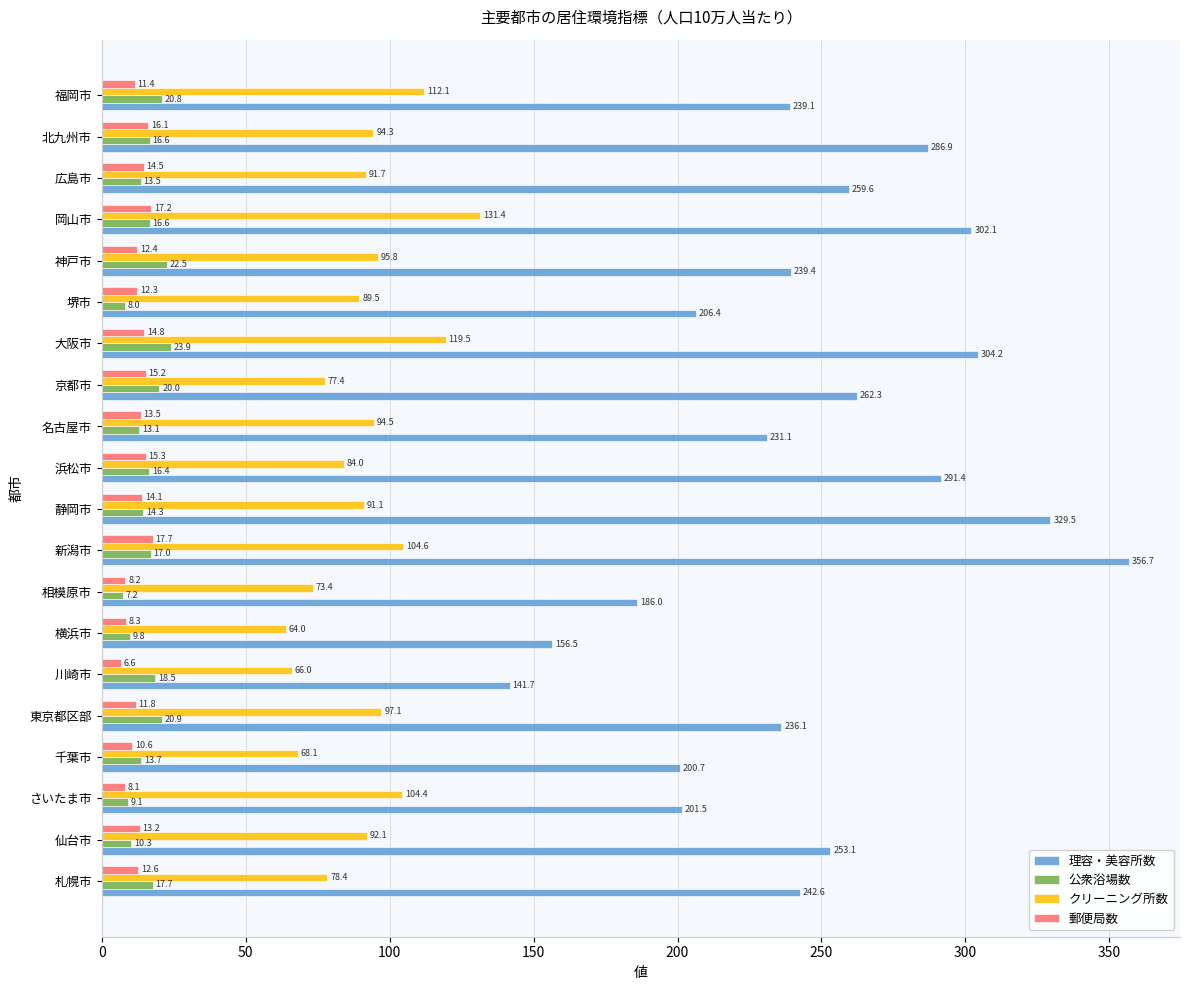

The 理容・美容所数 series shows 55.4 at 東京都区部. True or false?

False